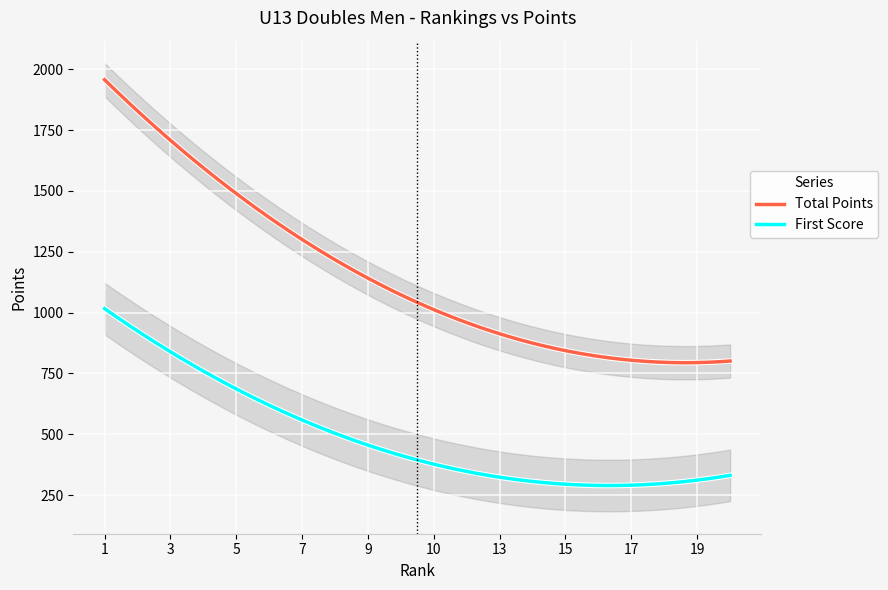

True or false: Total Points and First Score intersect in this chart.

False